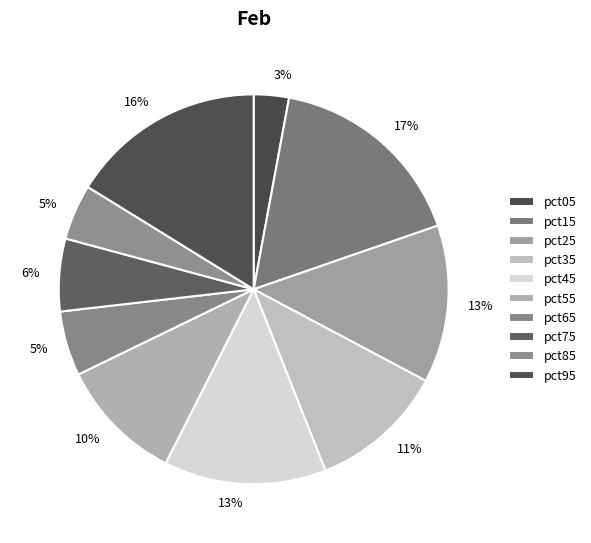

Rank the categories by value from lowest to highest.

pct05, pct85, pct65, pct75, pct55, pct35, pct25, pct45, pct95, pct15